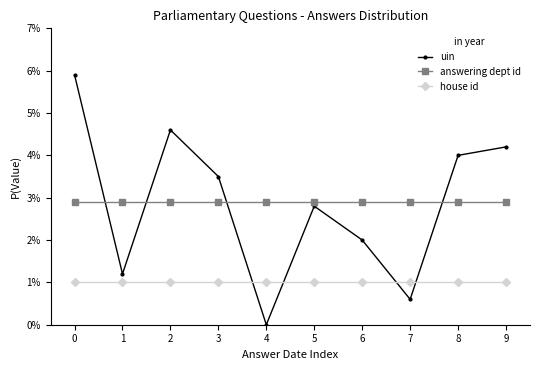

True or false: house id and answering dept id cross at least once.

False